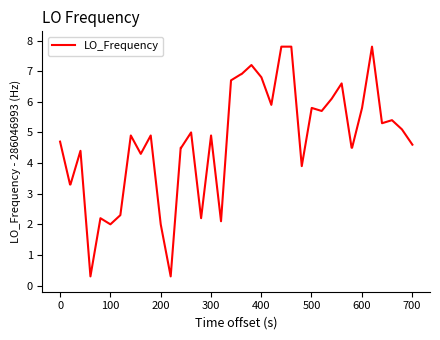

What is the minimum value shown in the chart?

0.3